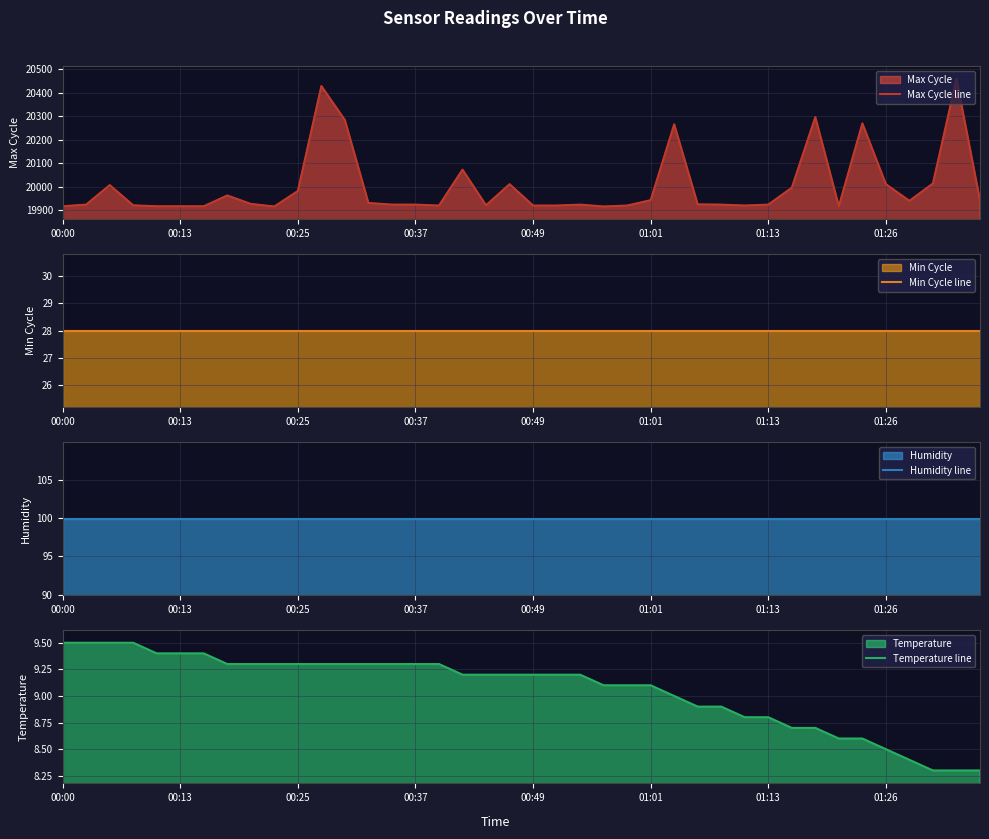

What is the lowest value of the Max Cycle line series?

19916